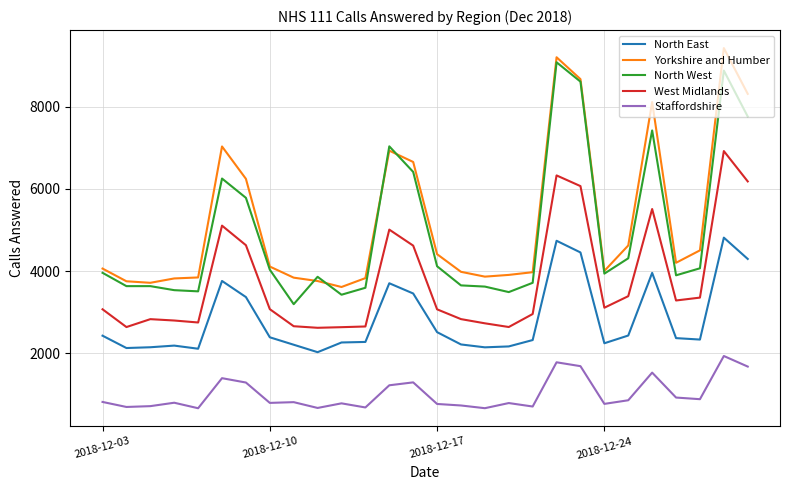

What is the greatest value displayed?

9422